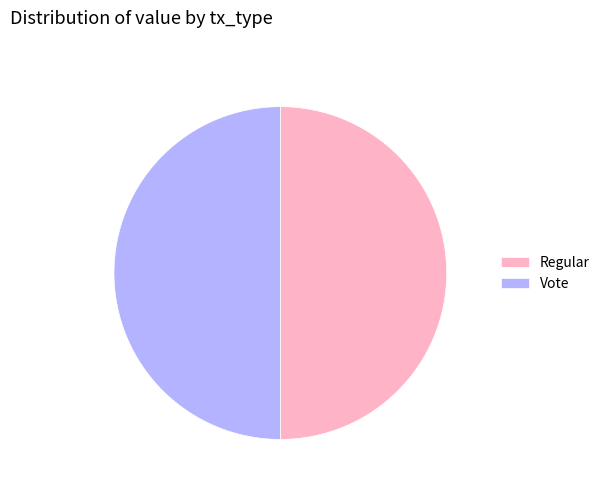

The Regular slice represents 50% of the pie. True or false?

True